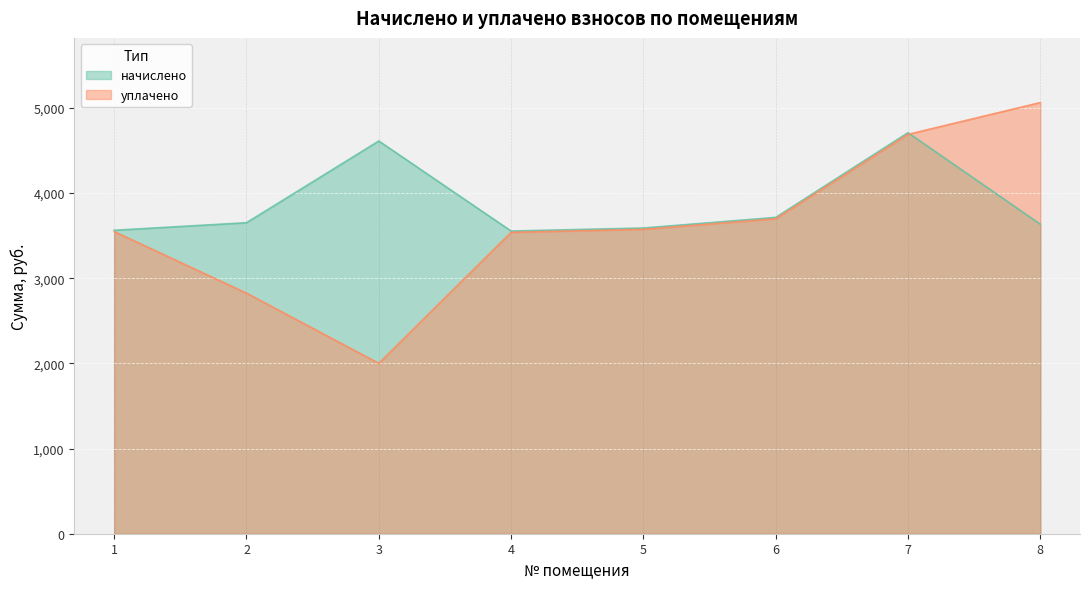

True or false: уплачено has a value of 1942.1 at 2.

False